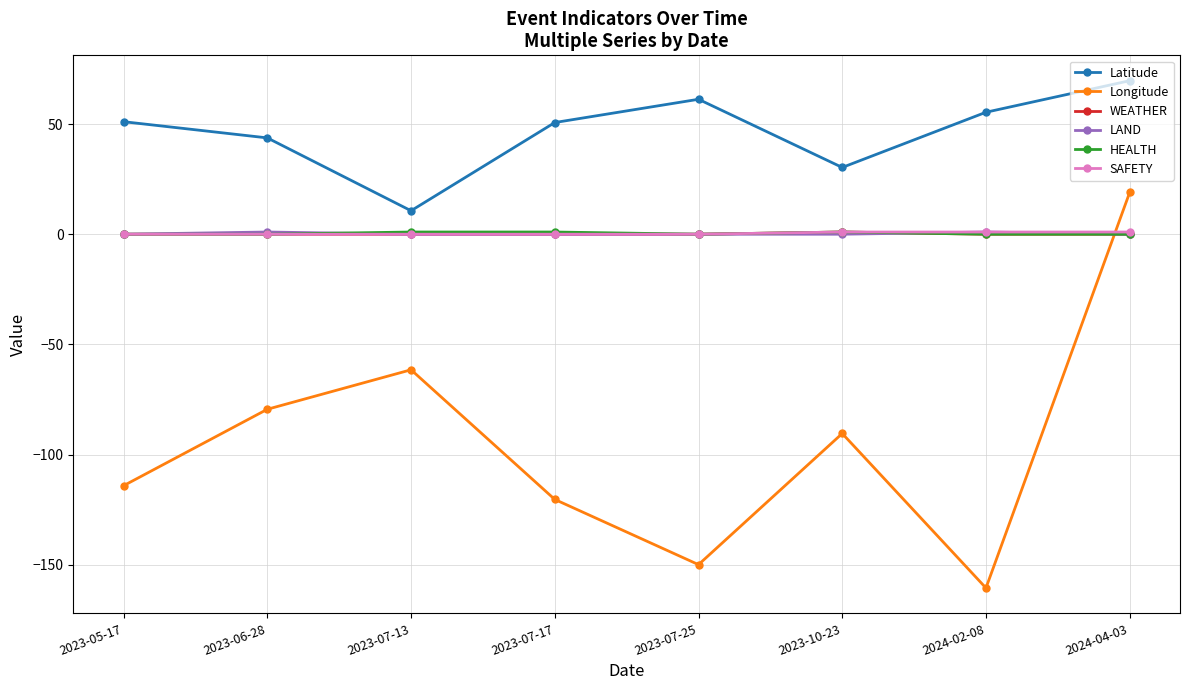

At which category is the sum across all series the highest?

2024-04-03